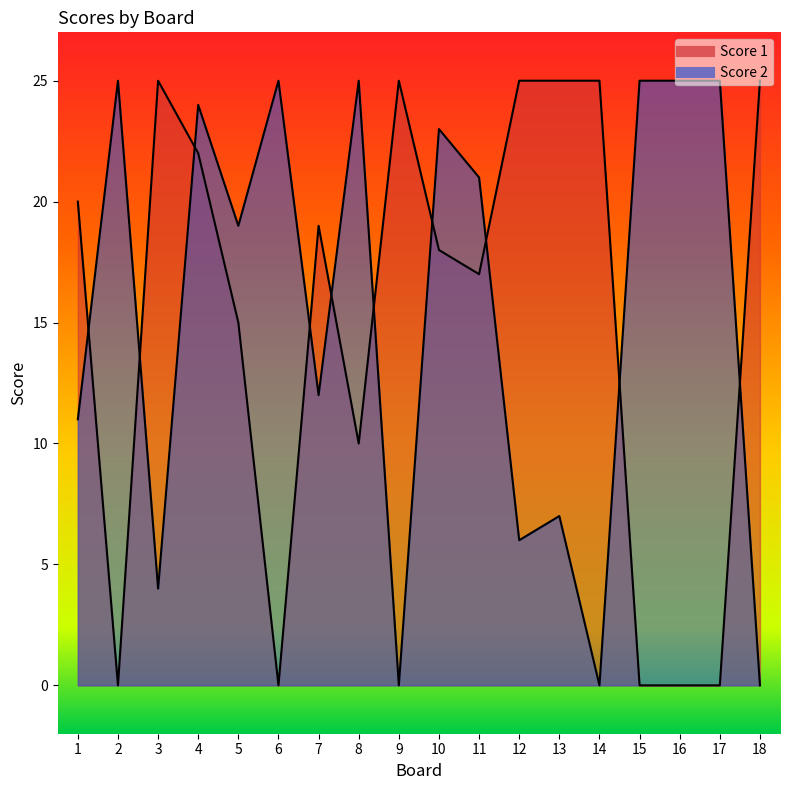

What value does the Score 1 series have at 7, to the nearest 10?

20